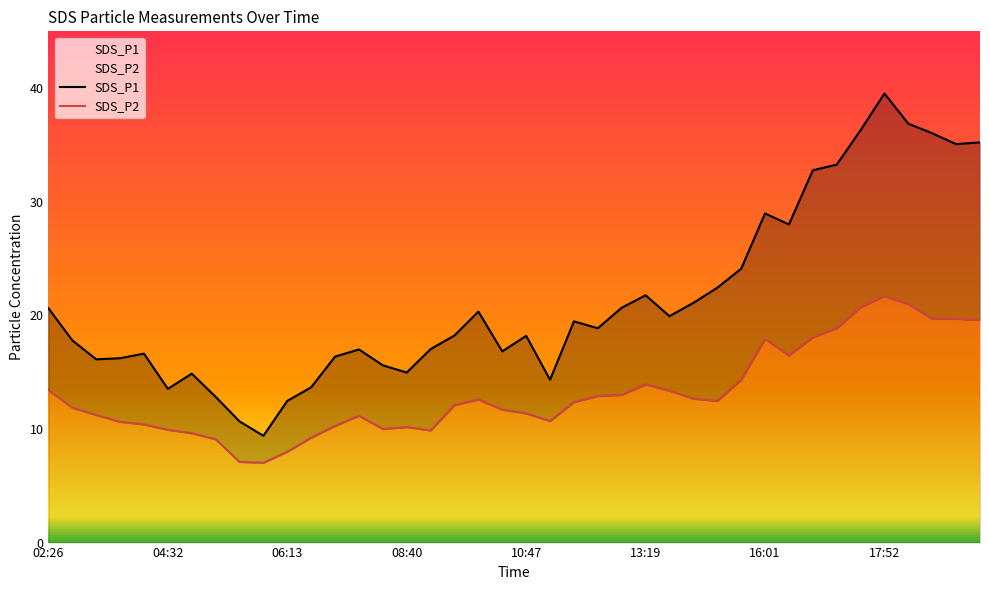

Reading left to right, transcribe all the data shown in this chart.

SDS_P1: 02:26=20.6	02:50=17.8	03:11=16.1	03:31=16.2	04:02=16.6	04:32=13.5	04:52=14.9	05:18=12.8	05:38=10.7	06:09=9.4	06:13=12.5	06:39=13.7	07:14=16.4	07:40=17.0	08:00=15.6	08:40=15.0	09:10=17.0	09:31=18.2	10:01=20.3	10:26=16.8	10:47=18.2	11:17=14.3	11:38=19.5	12:08=18.9	12:49=20.7	13:19=21.8	13:49=19.9	14:45=21.1	14:55=22.4	15:20=24.1	16:01=29.0	16:31=28.0	17:07=32.8	17:11=33.3	17:32=36.3	17:52=39.5	18:17=36.9	19:03=36.0	19:39=35.1	19:43=35.2
SDS_P2: 02:26=13.4	02:50=11.9	03:11=11.2	03:31=10.6	04:02=10.4	04:32=9.9	04:52=9.6	05:18=9.1	05:38=7.1	06:09=7.0	06:13=8.0	06:39=9.2	07:14=10.3	07:40=11.2	08:00=10.0	08:40=10.2	09:10=9.9	09:31=12.1	10:01=12.6	10:26=11.7	10:47=11.4	11:17=10.7	11:38=12.4	12:08=12.9	12:49=13.0	13:19=13.9	13:49=13.4	14:45=12.7	14:55=12.5	15:20=14.3	16:01=17.9	16:31=16.5	17:07=18.1	17:11=18.9	17:32=20.7	17:52=21.7	18:17=21.0	19:03=19.7	19:39=19.7	19:43=19.6